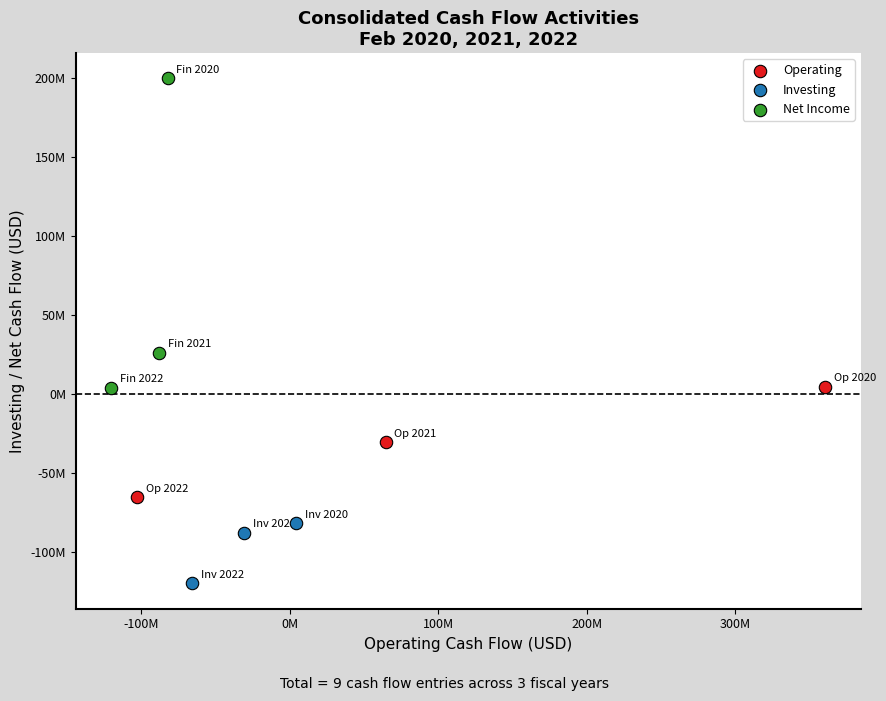

Which series has the largest Y range (max minus min)?

Net Income